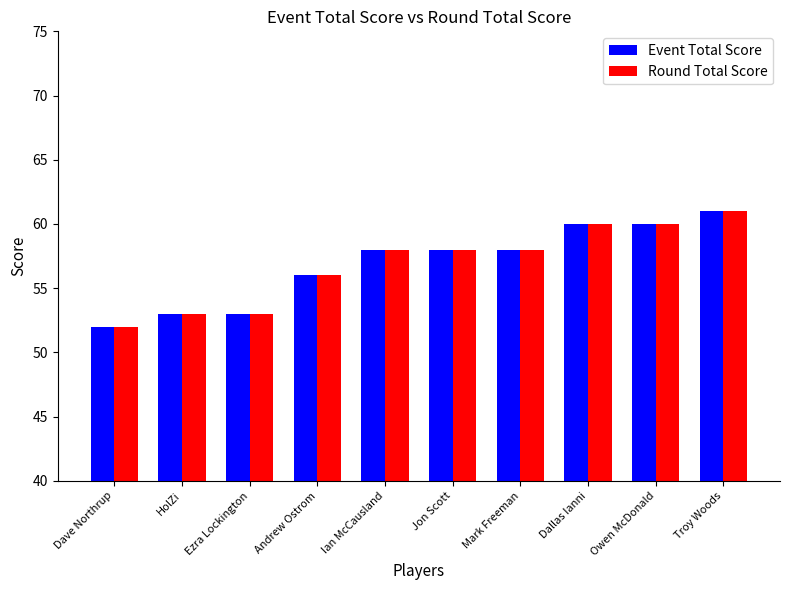

At which category is the sum across all series the highest?

Troy Woods